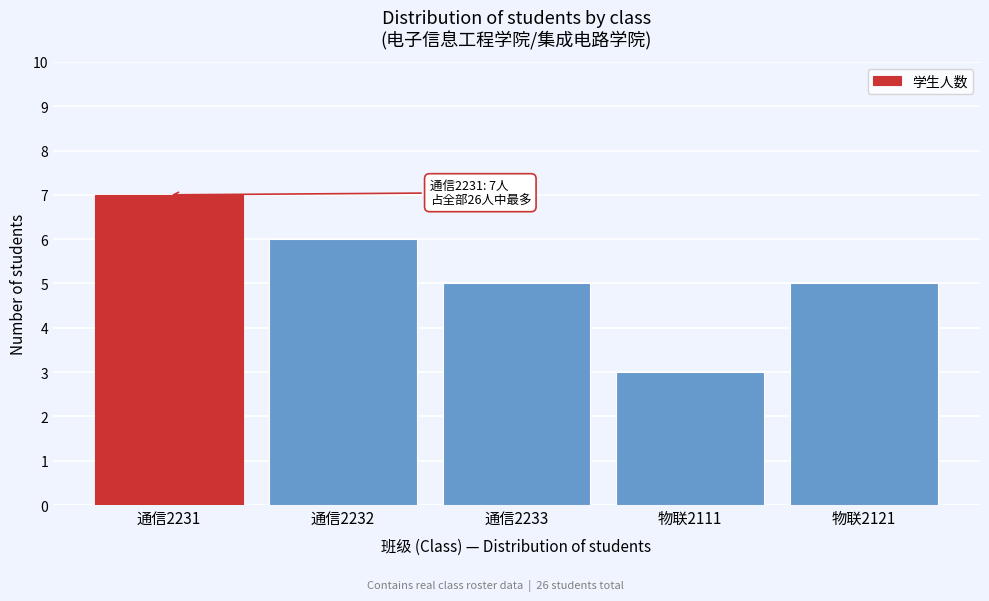

Reading right to left, what are all the values shown in this chart?

物联2121=5	物联2111=3	通信2233=5	通信2232=6	通信2231=7